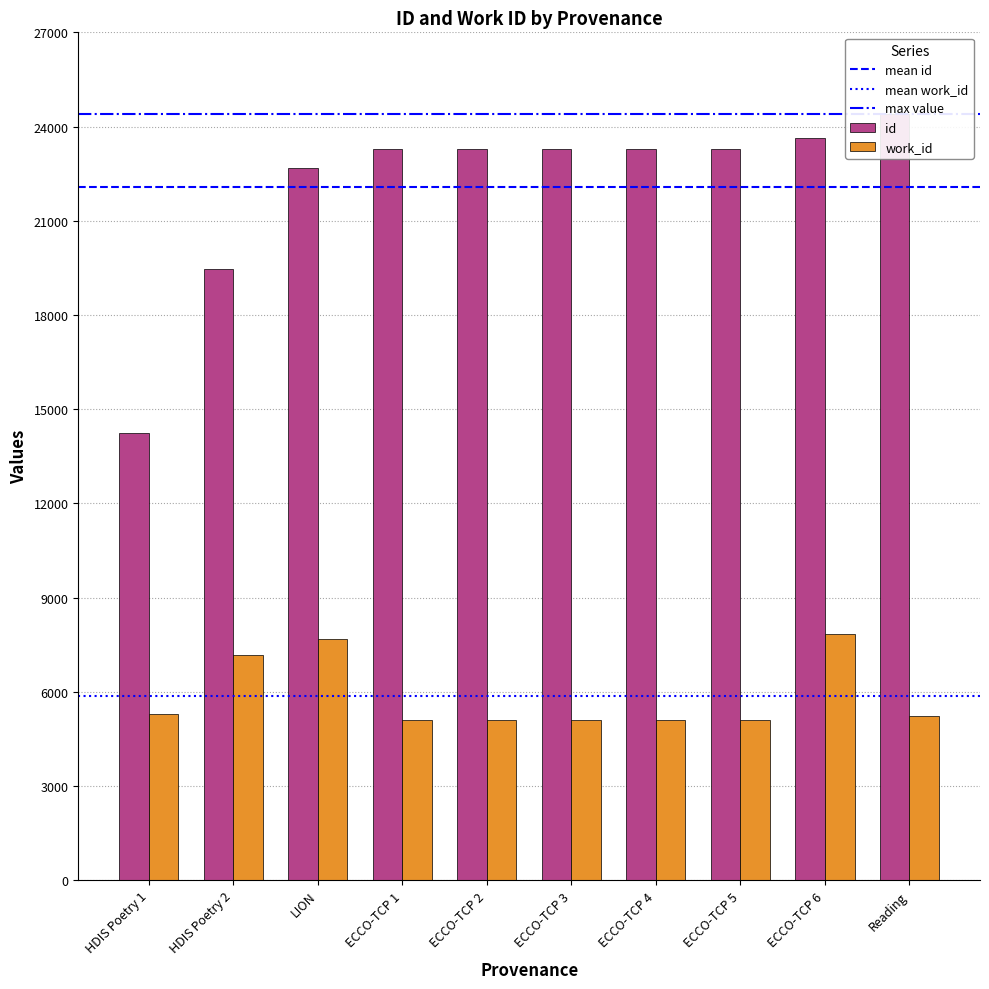

What value does the id series have at ECCO-TCP, to the nearest 100?

23600